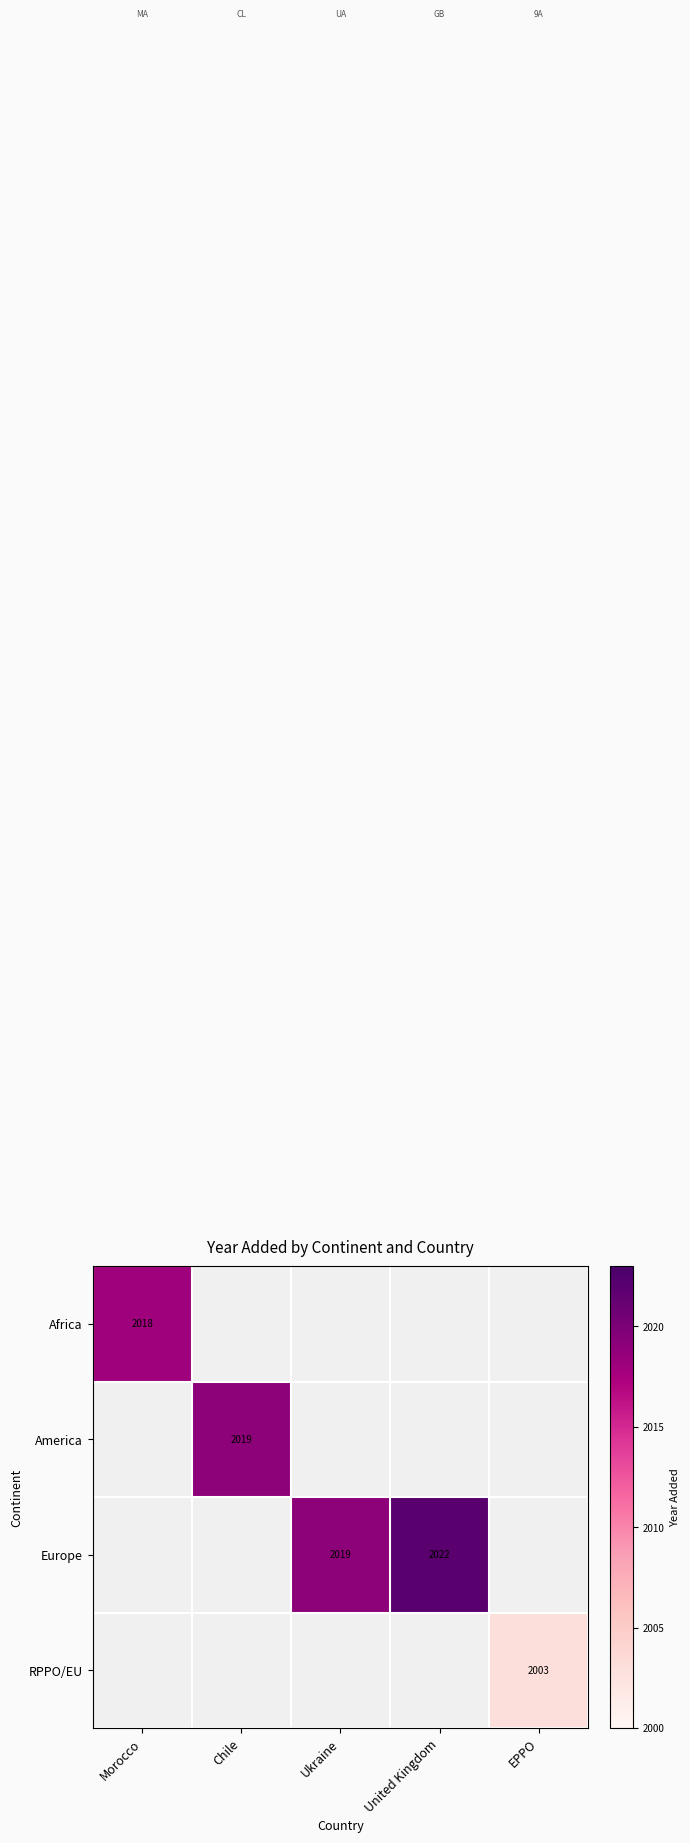

What is the maximum value shown in the chart?

2022.0